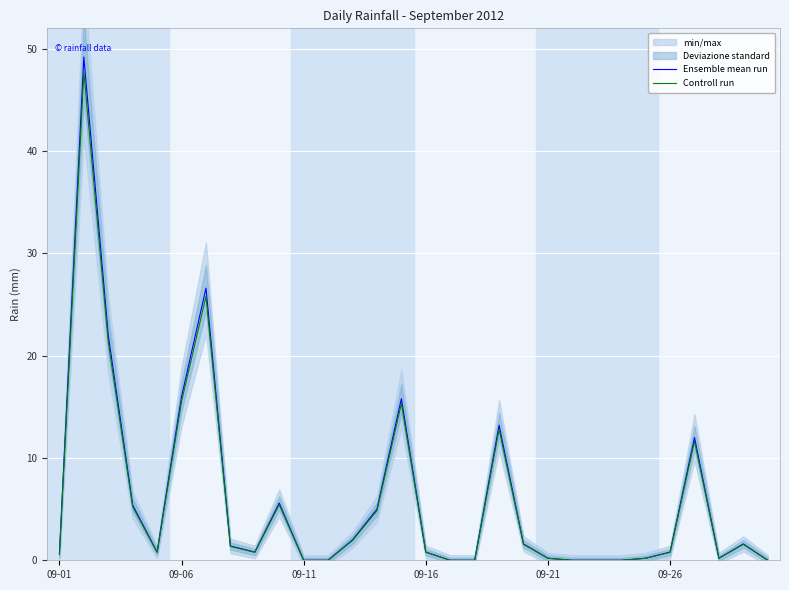

Rank the series by their maximum value, from highest to lowest.

Ensemble mean run, Controll run